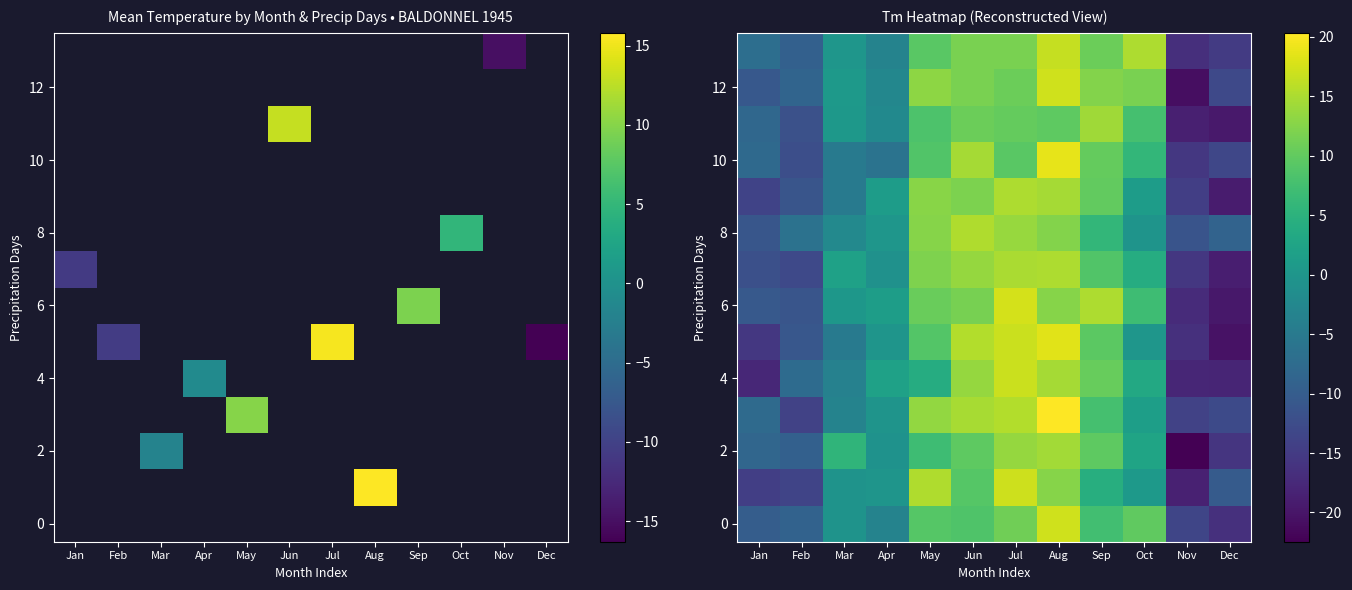

What is the total value across all series at Nov?

-232.9